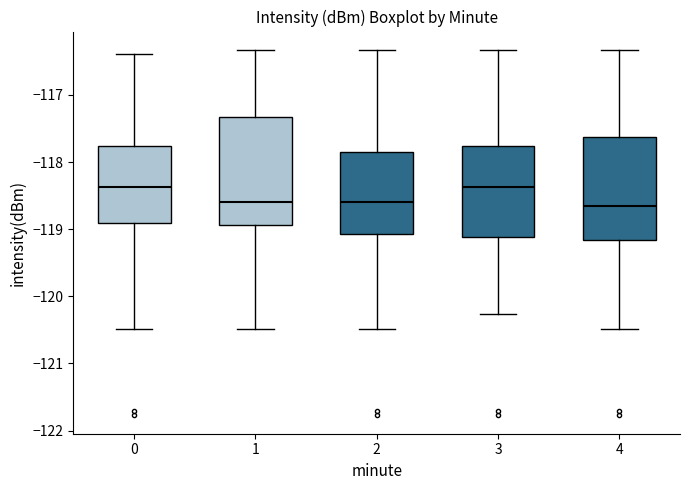

Reading left to right, read every box against the y-axis: the position of its median line, the range the box covers, and the ends of its whiskers. The values are not printed on the chart, so give them approximately, as read against the axis.

0: median -118.4, box -118.9 to -117.8, whiskers -120.5 to -116.4
1: median -118.6, box -118.9 to -117.3, whiskers -120.5 to -116.3
2: median -118.6, box -119.1 to -117.8, whiskers -120.5 to -116.3
3: median -118.4, box -119.1 to -117.8, whiskers -120.3 to -116.3
4: median -118.7, box -119.2 to -117.6, whiskers -120.5 to -116.3